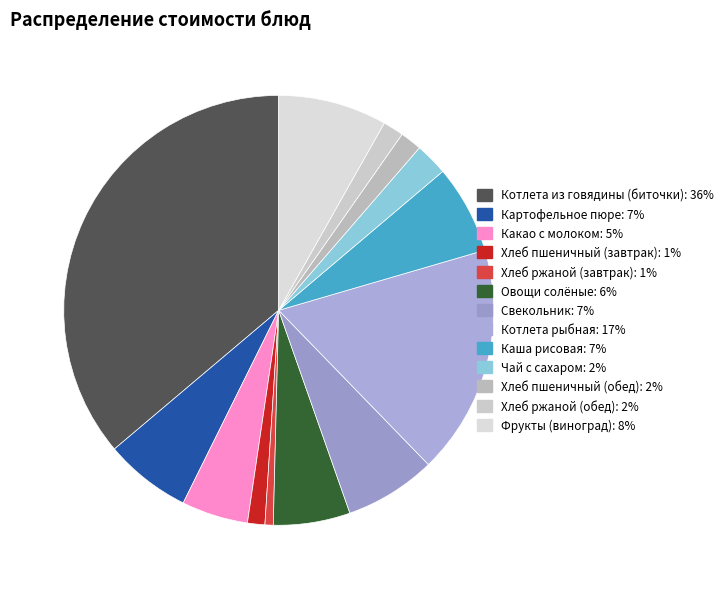

What is the ratio of the value at Фрукты (виноград) to the value at Хлеб пшеничный (завтрак)?

6.3